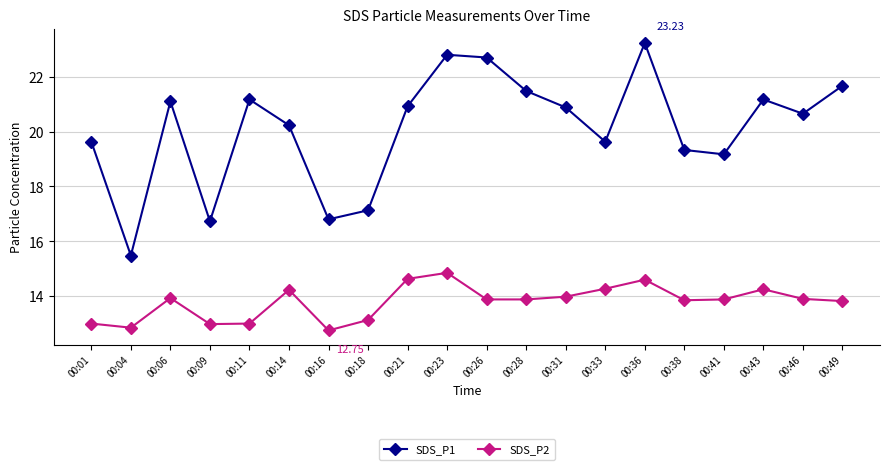

Count the number of data series in this chart.

2